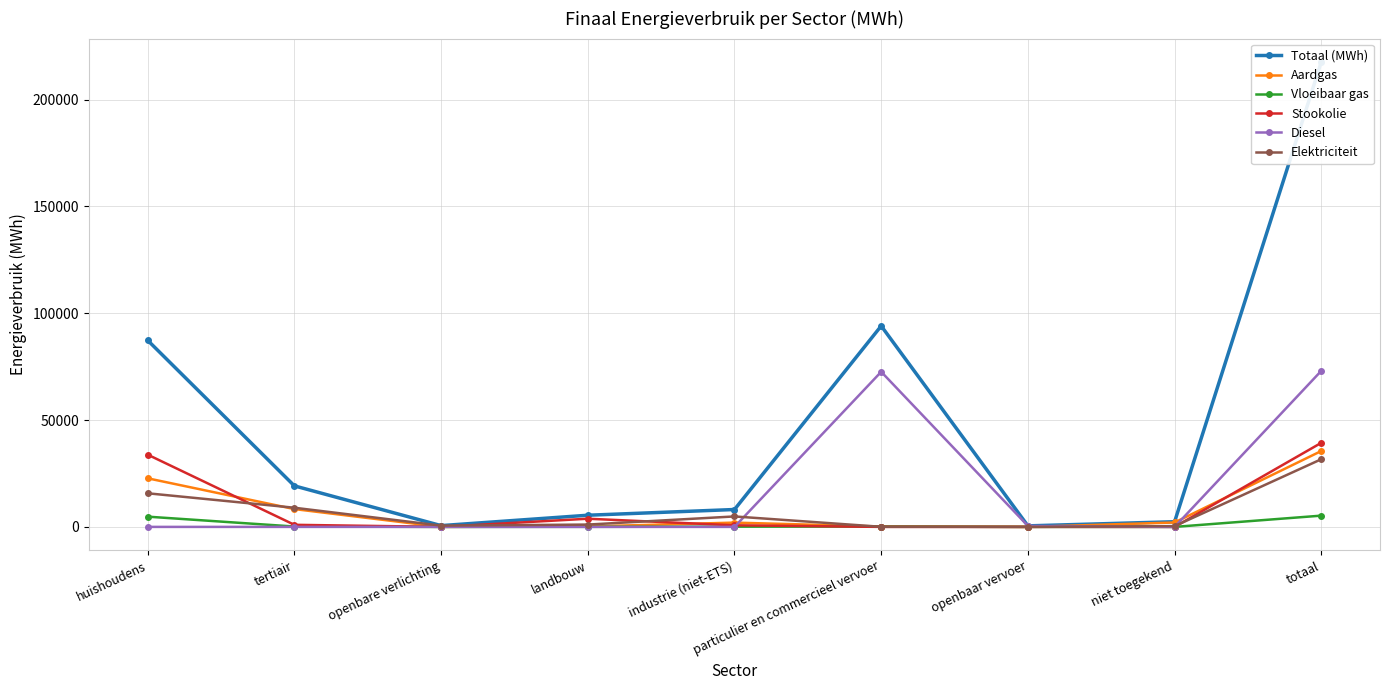

Is this an area chart (filled region under the line)?

No